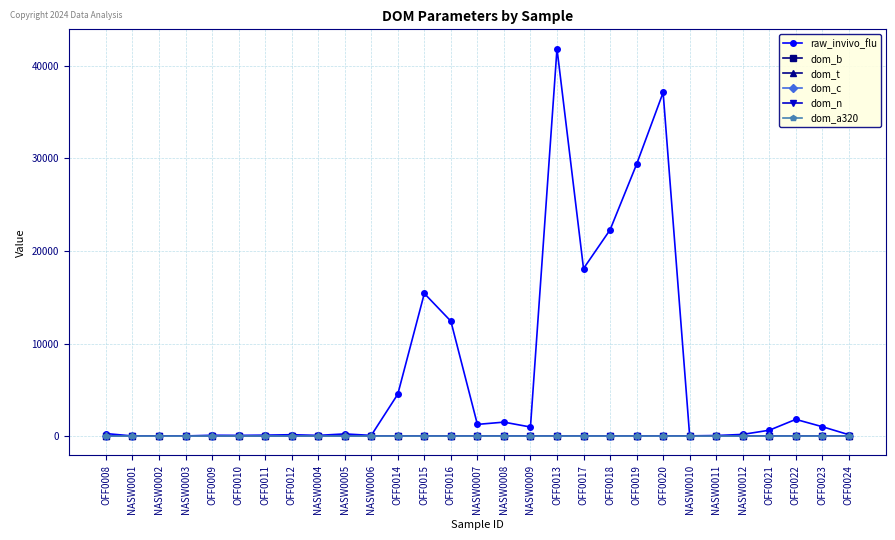

True or false: raw_invivo_flu has more than 1 points higher than both neighbors.

True